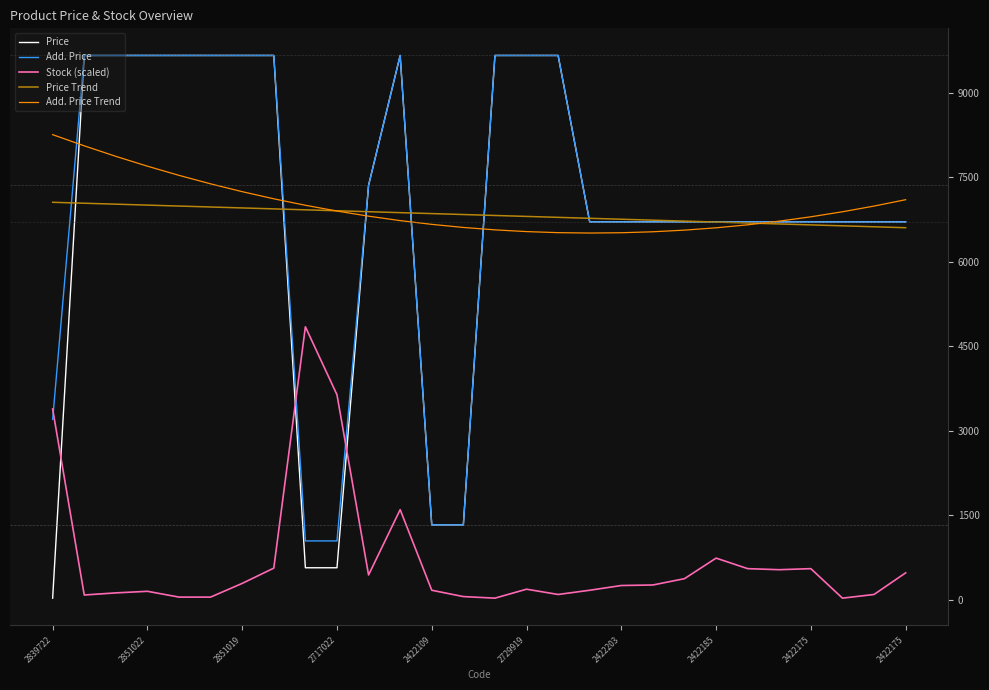

True or false: Price Trend and Stock (scaled) cross at least once.

False